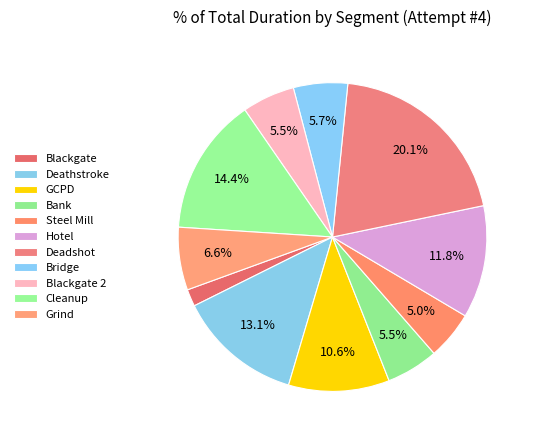

What is the largest slice in the pie chart?

Deadshot